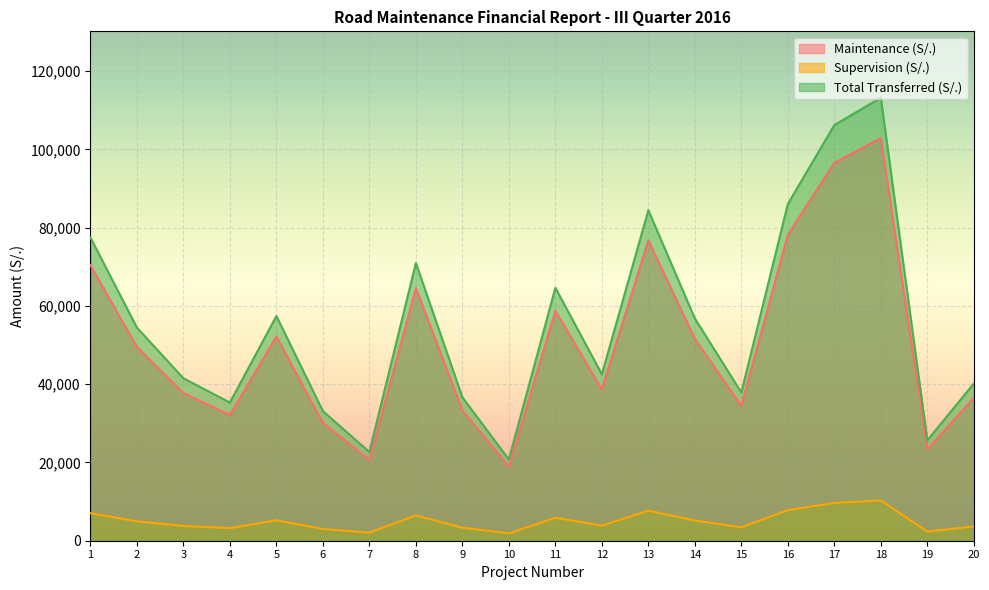

Which label corresponds to the smallest value in the chart?

10